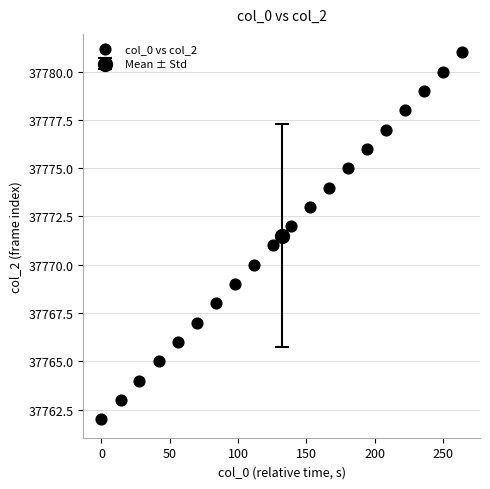

What is the range of Y values (max minus min)?

19